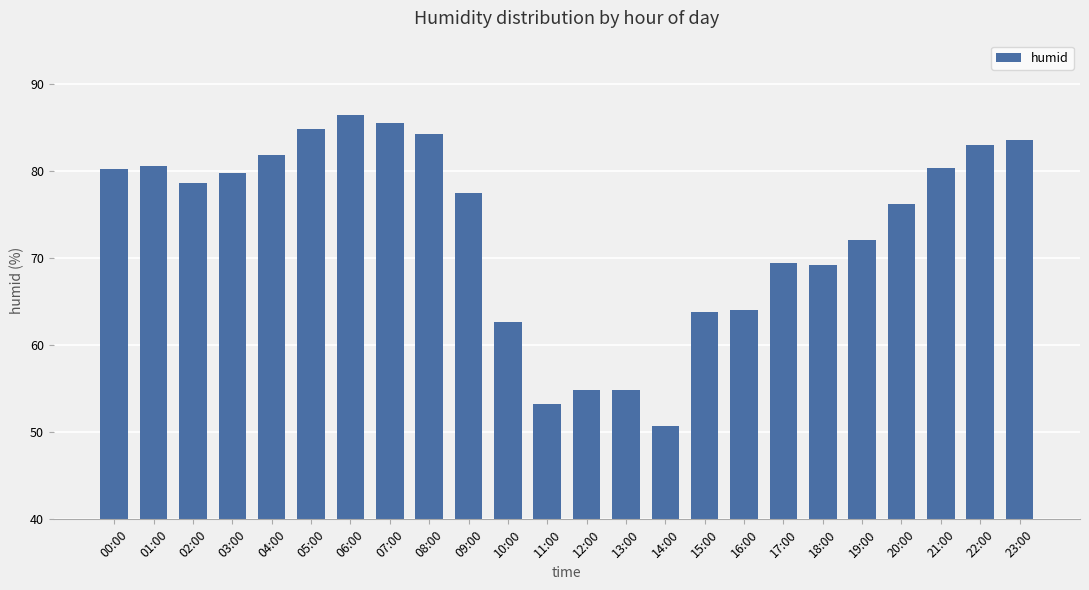

What is the approximate value at 06:00?

86.5